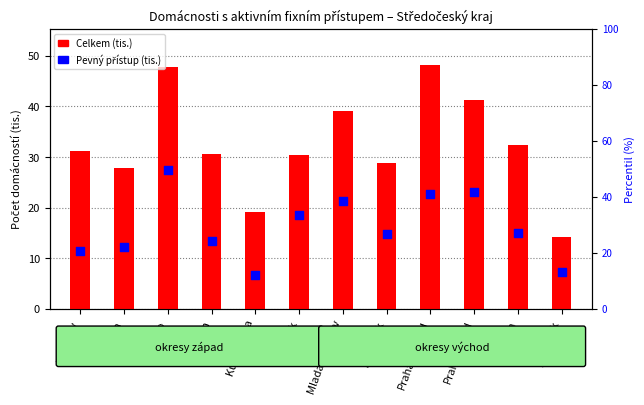

Is the value of Celkem (tis.) at Praha-západ greater than the value of Pevný přístup (tis.) at Příbram?

Yes